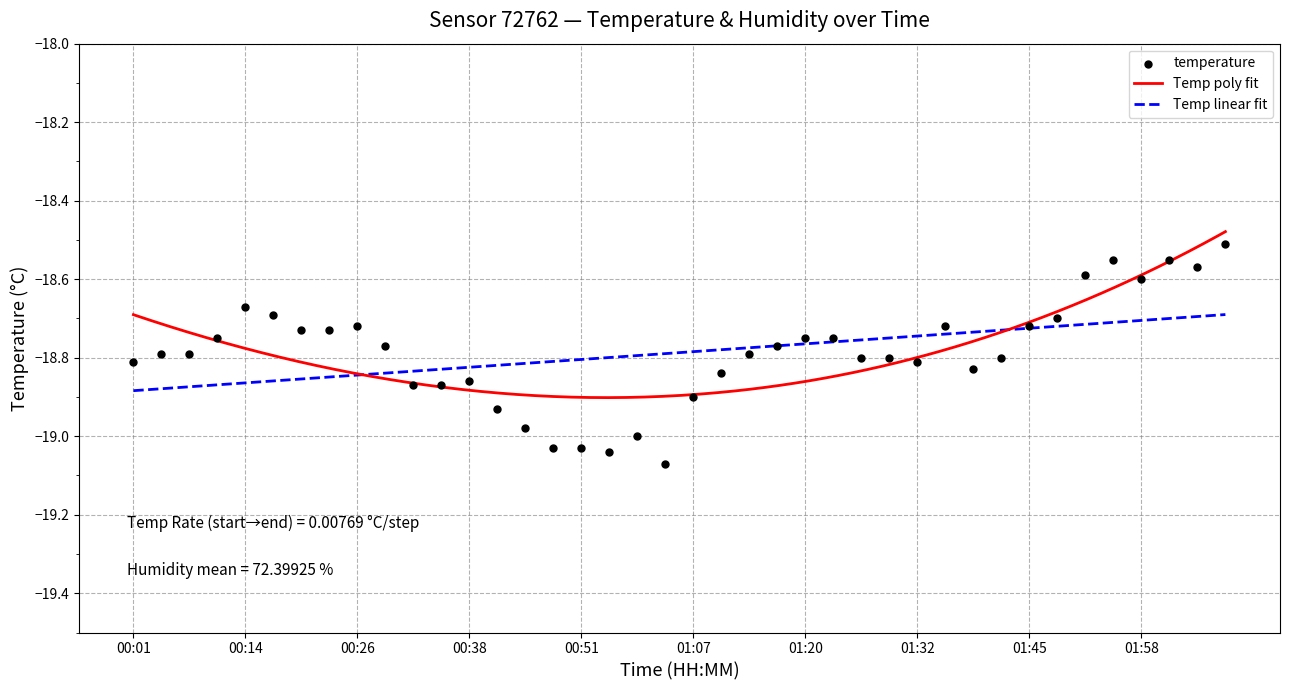

Between 01:42 and 02:04, which is larger?

02:04